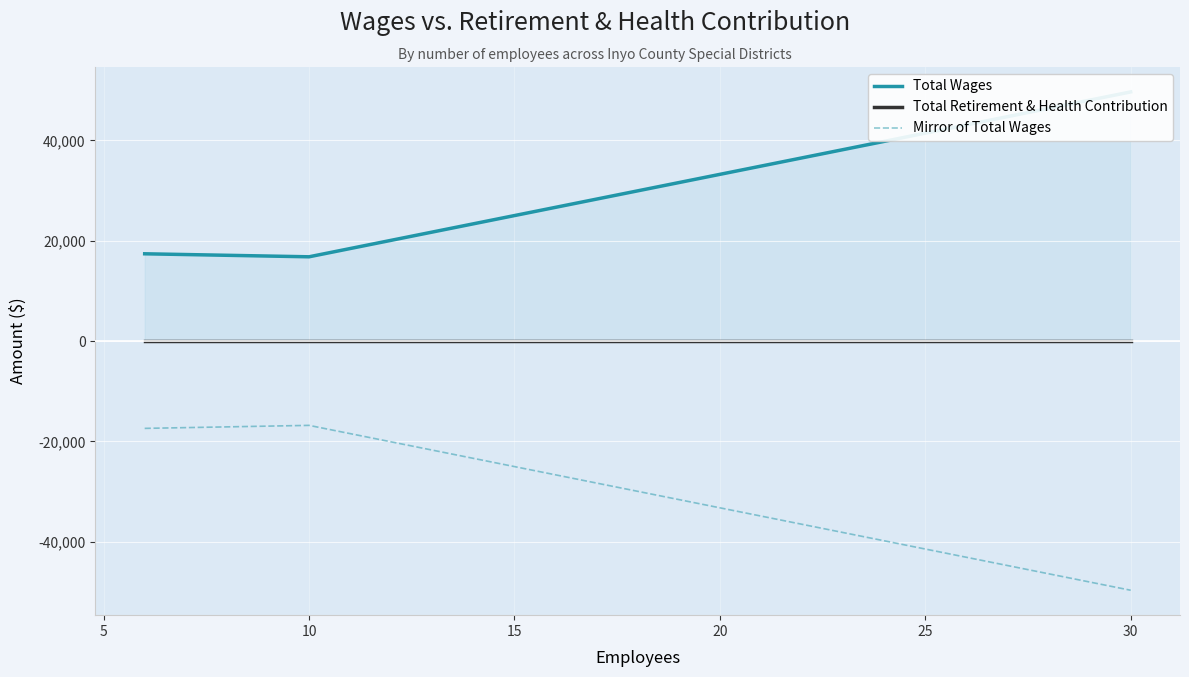

The value of Mirror of Total Wages at 30 is -49664. True or false?

True